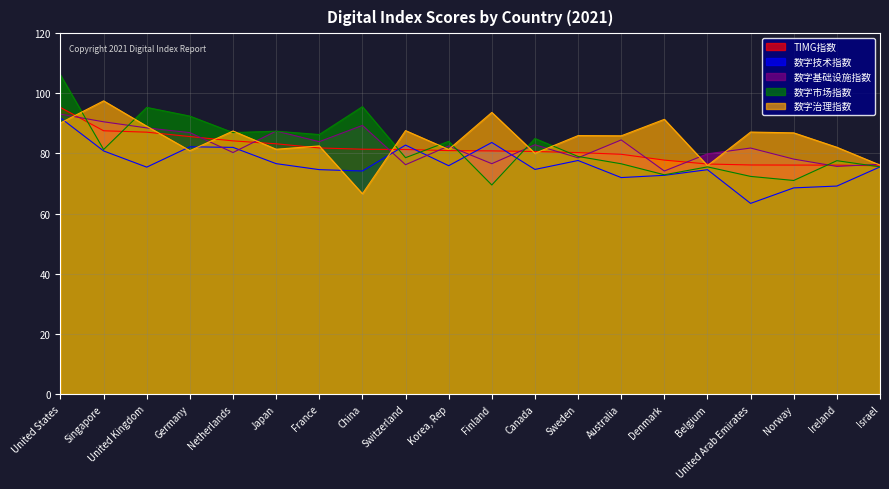

Which series has the largest total across all categories?

数字治理指数